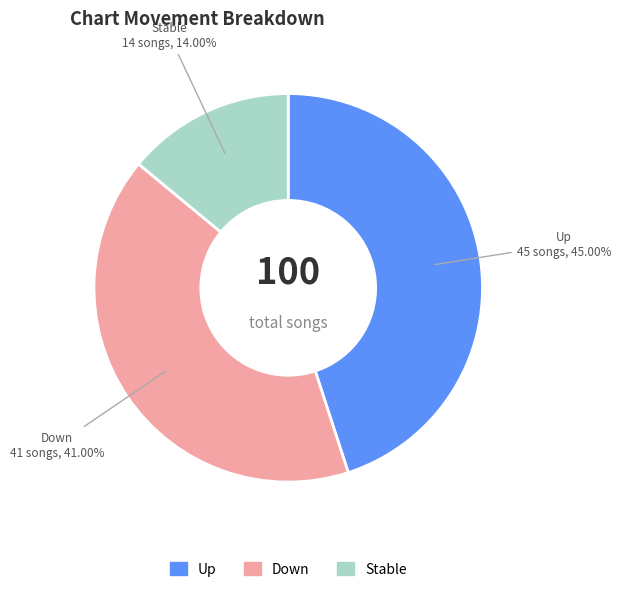

Is there any slice that represents more than half of the pie?

No